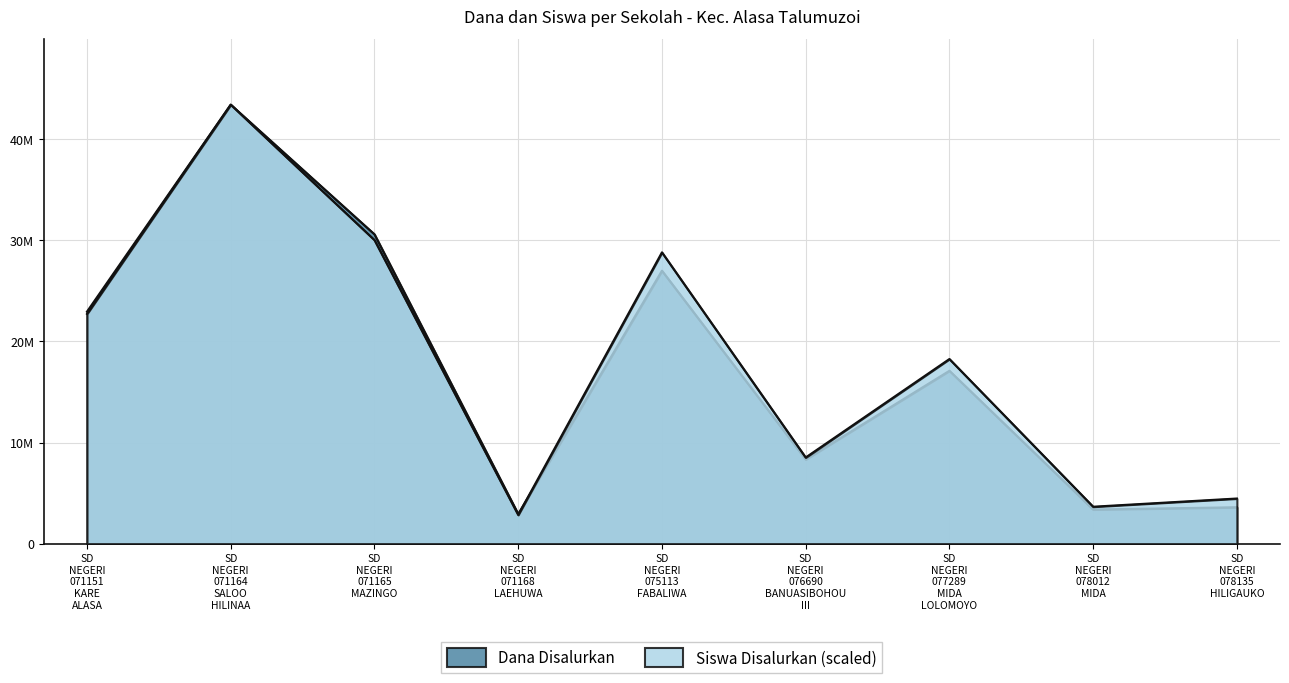

At which category does Dana Disalurkan reach its first local valley?

SD NEGERI 071168 LAEHUWA